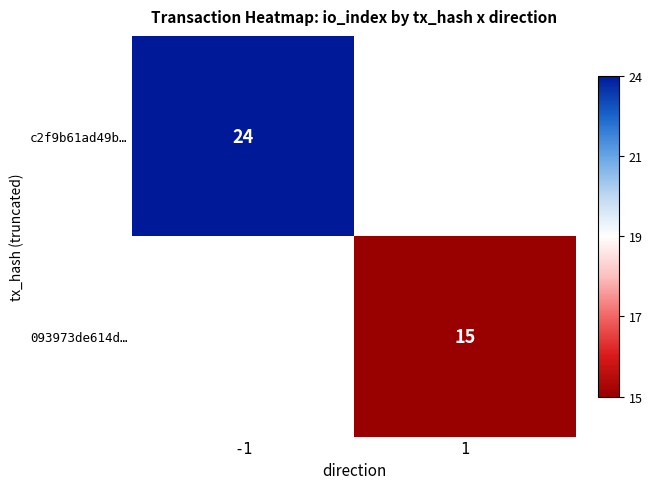

The c2f9b61ad49b… series shows 42 at -1. True or false?

False